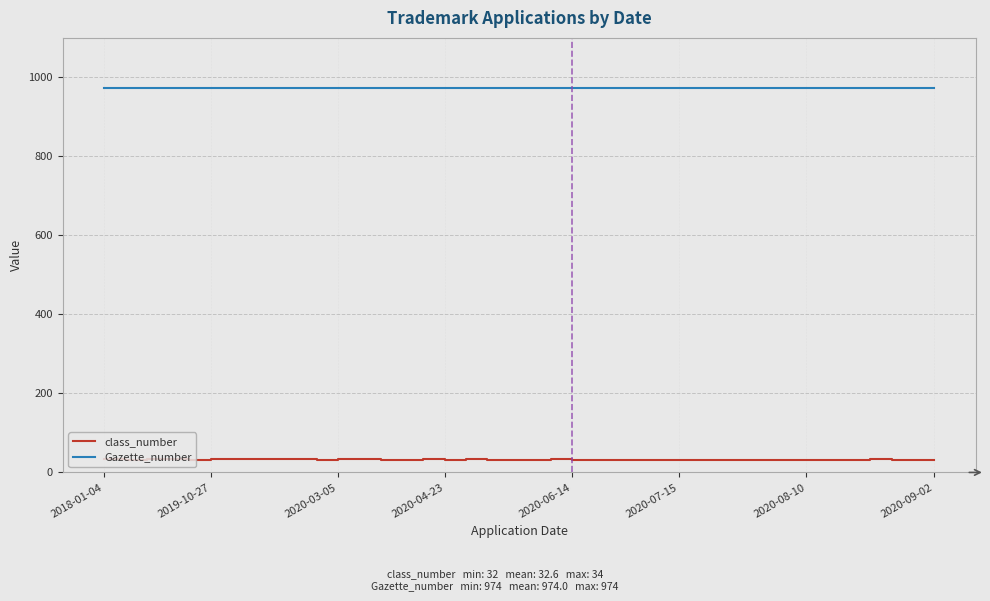

True or false: class_number has more than 2 interior local peaks.

True